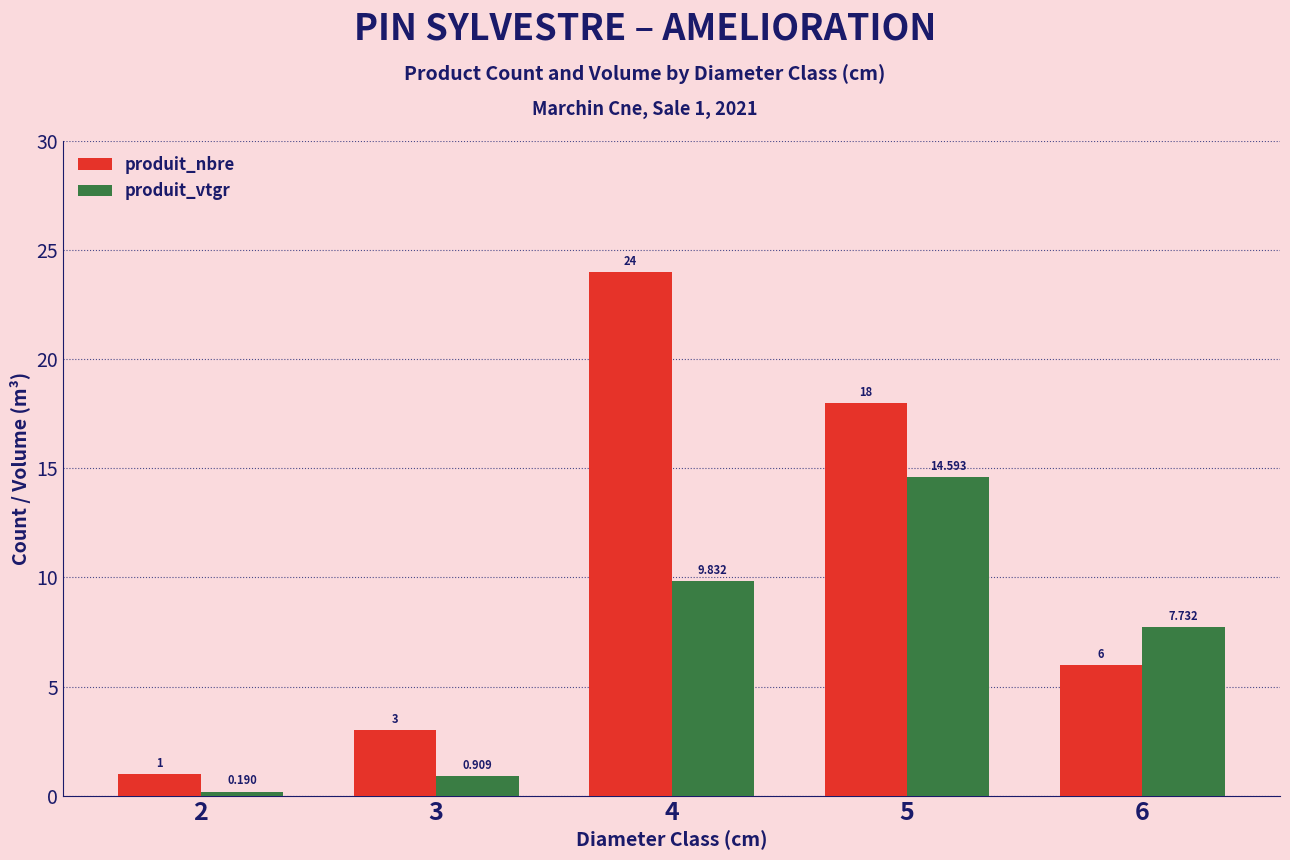

How many data points in produit_vtgr are above 7?

3